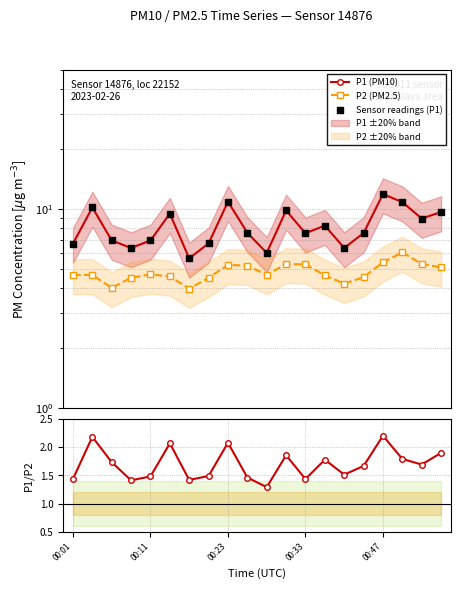

At how many categories does at least one series exceed 3?

20